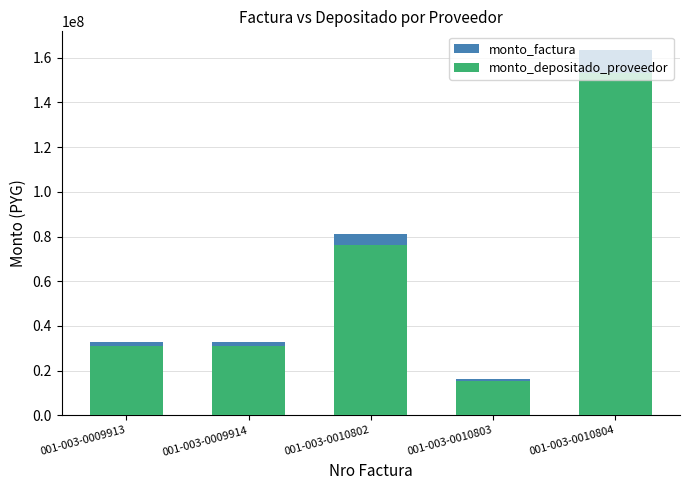

The value of monto_depositado_proveedor at 001-003-0009914 is 21316408. True or false?

False